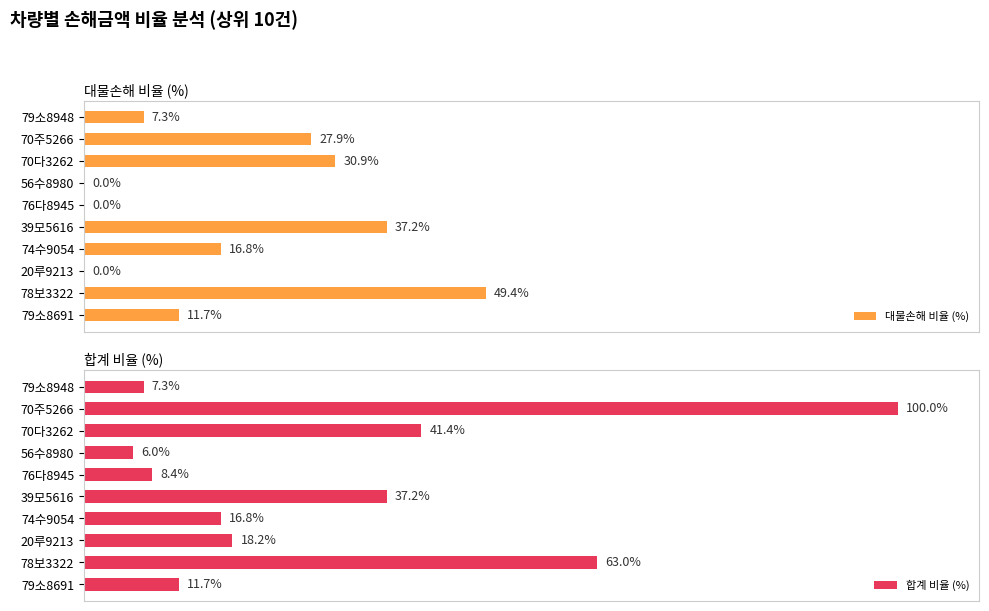

Where is 대물손해 비율 (%) nearest to the value 24?

70주5266